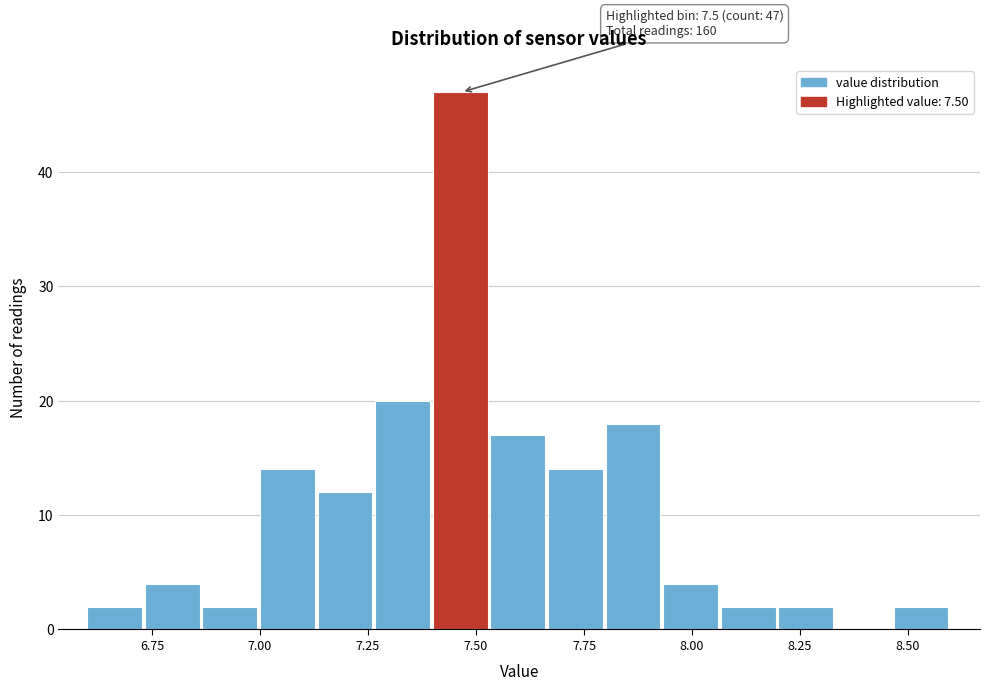

Read against the x-axis, roughly where is the centre of the tallest bar?

7.45